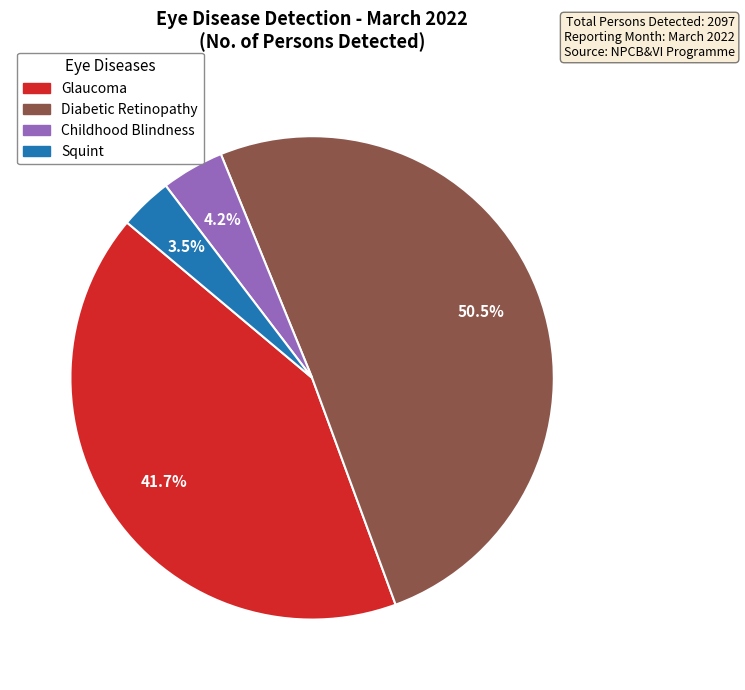

Is there a majority slice in this chart?

Yes